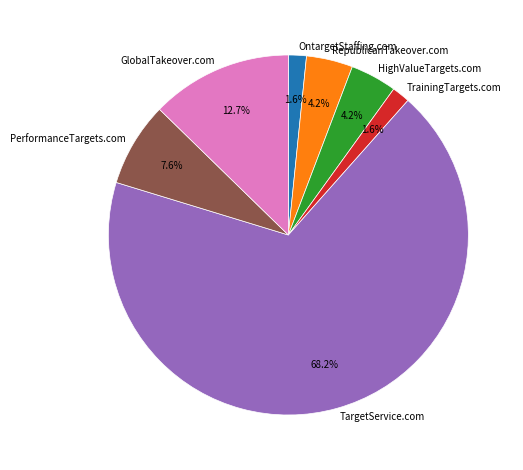

Does TargetService.com account for over 50% of the chart?

Yes